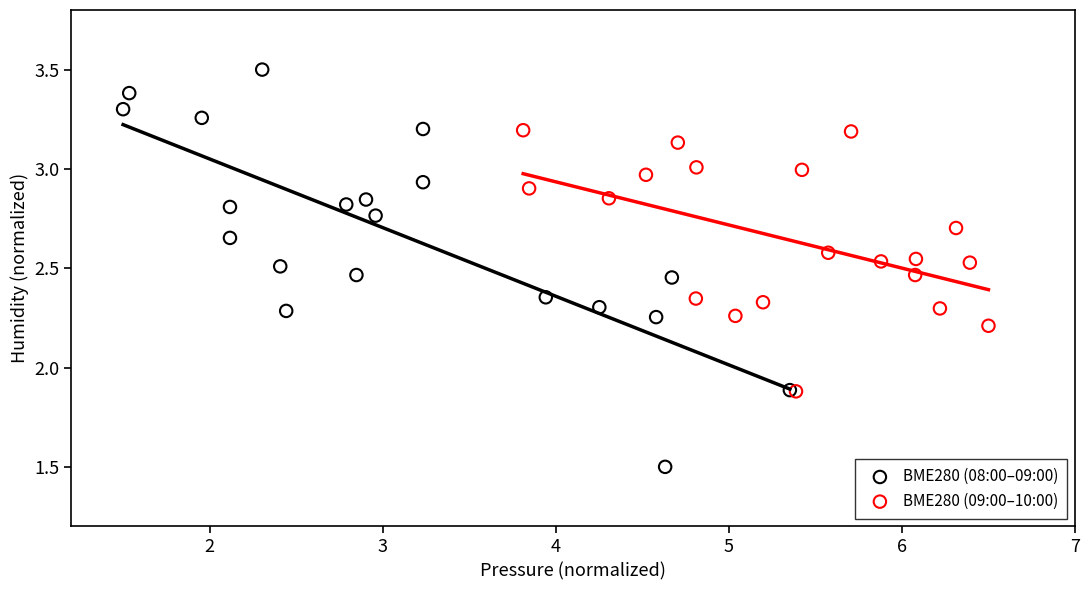

Which series has the widest spread of Y values?

BME280 (08:00–09:00)